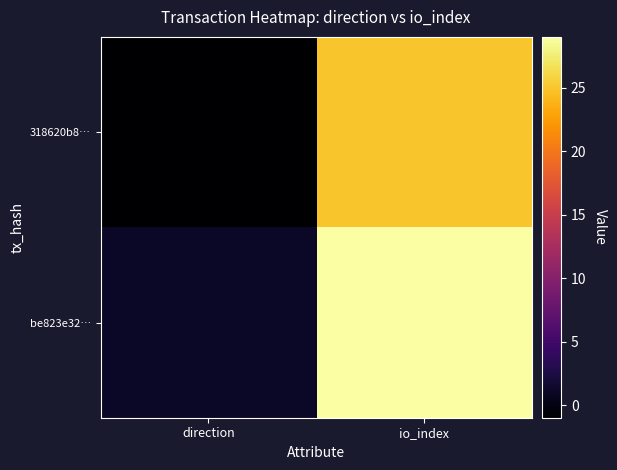

Count the number of categories in the chart.

2